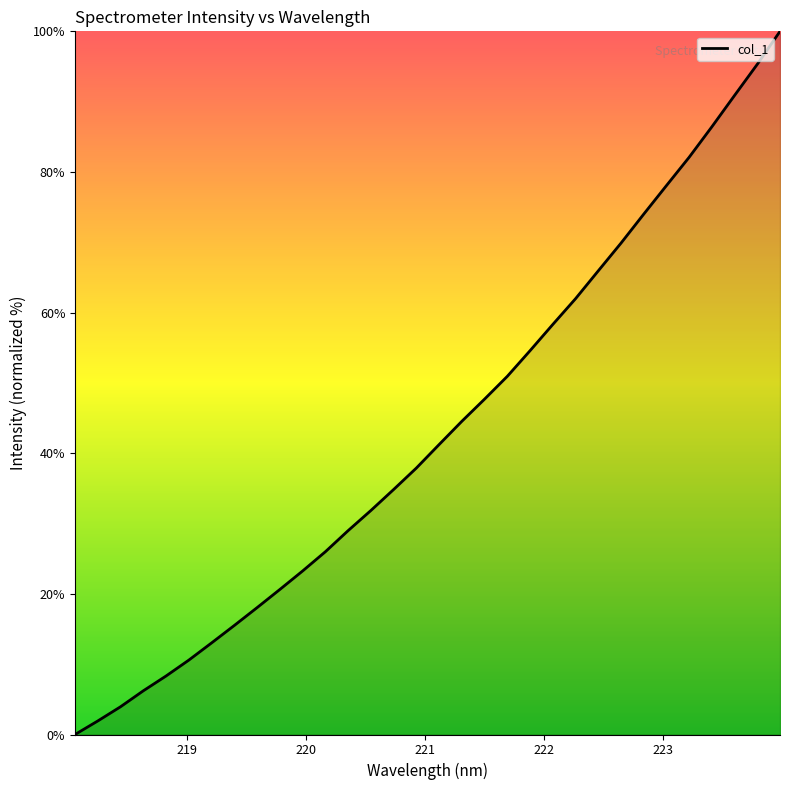

What is the difference between the maximum and minimum values?

100.0